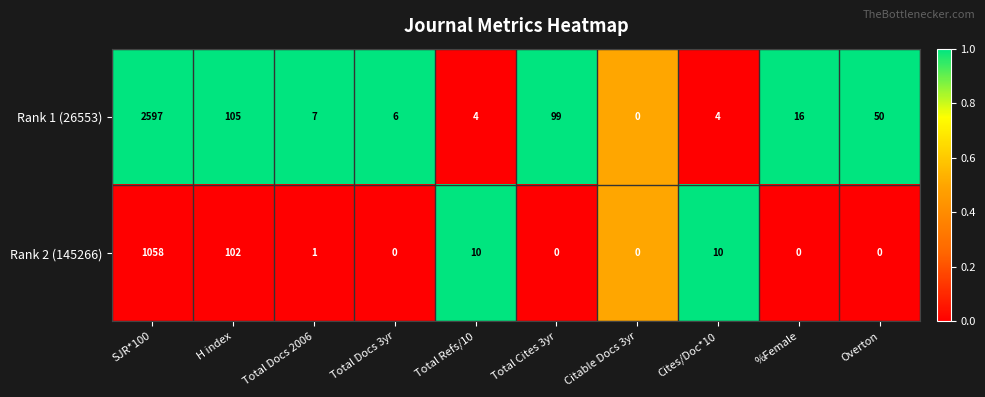

At which label does Rank 2 (145266) first exceed 1?

SJR*100